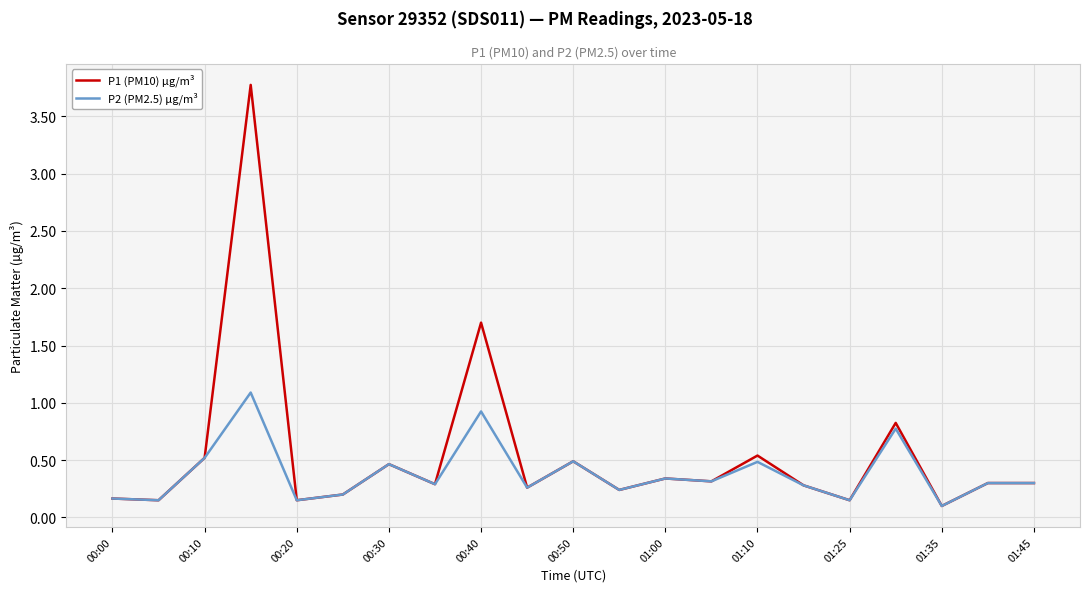

Which series has the largest total across all categories?

P1 (PM10) µg/m³